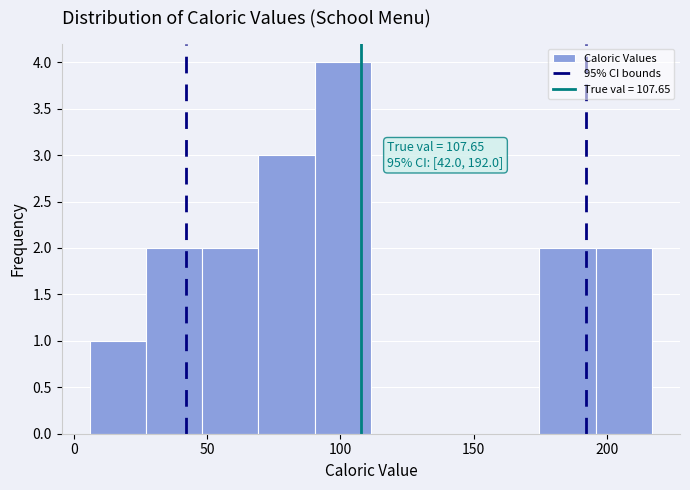

Over which range of the x-axis is the bar tallest?

90 to 110